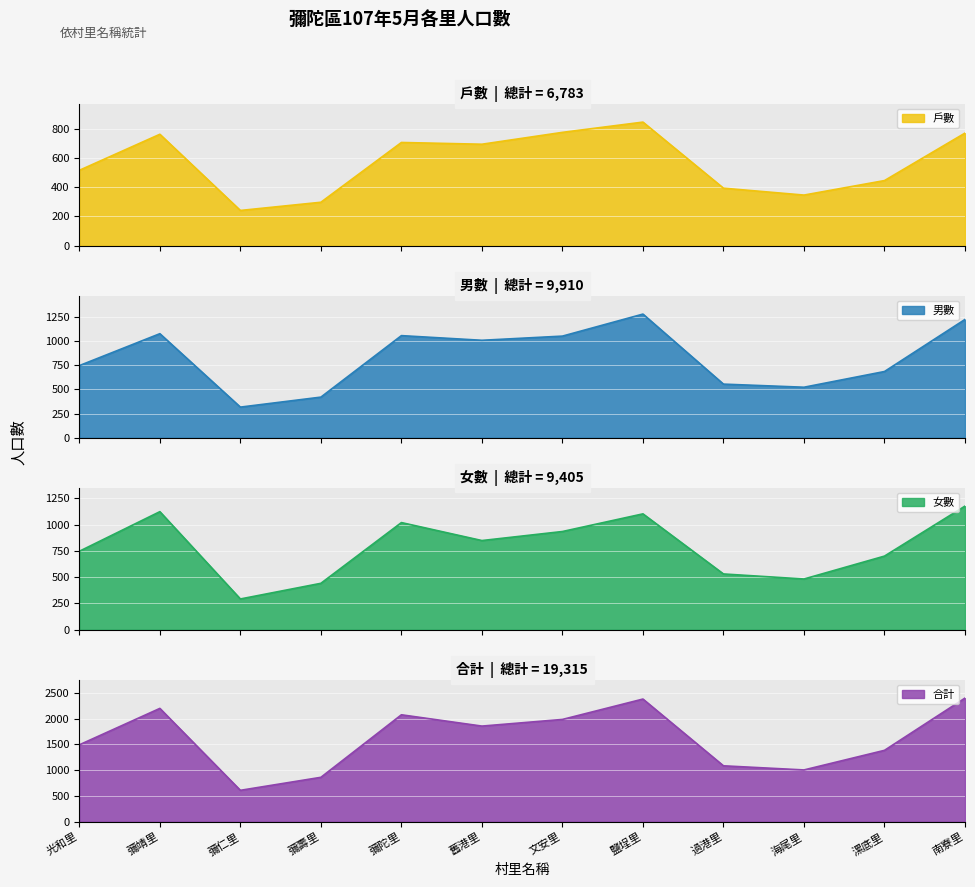

At which category is the sum across all series the highest?

鹽埕里